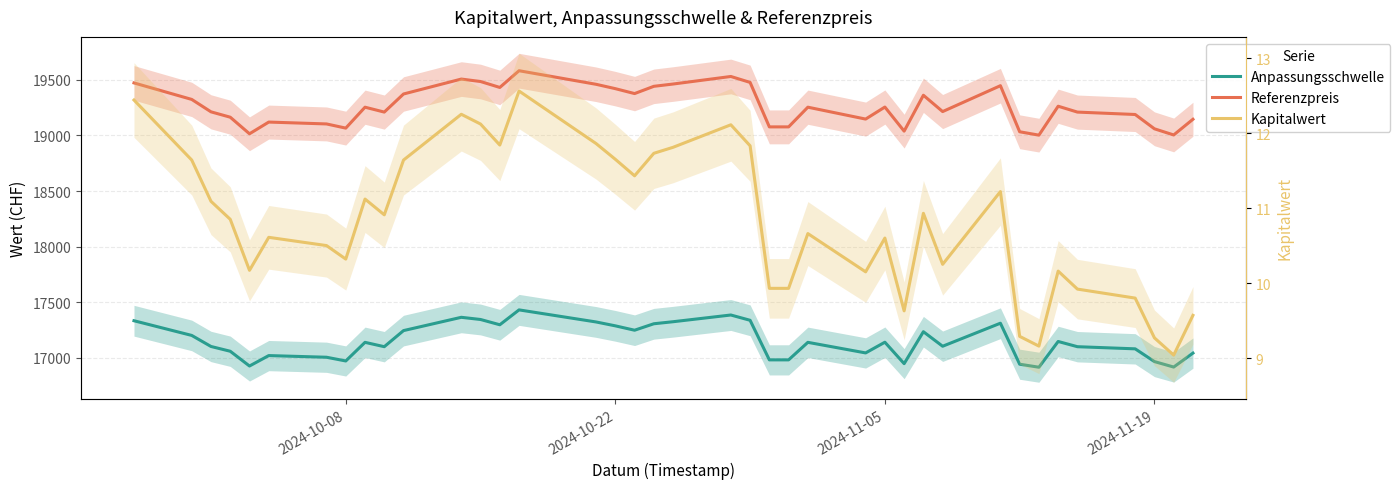

True or false: Anpassungsschwelle and Referenzpreis intersect in this chart.

False